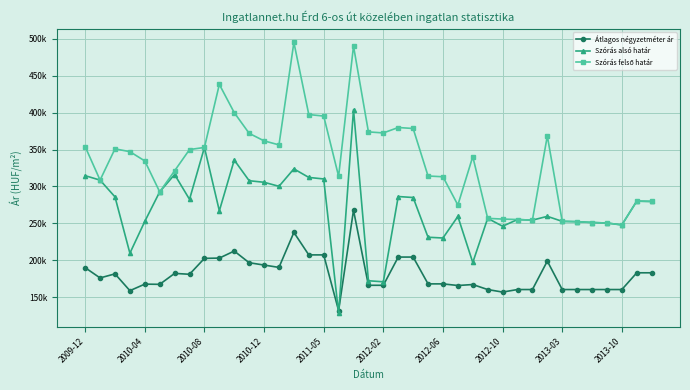

True or false: Szórás felső határ has more than 0 points higher than both neighbors.

True